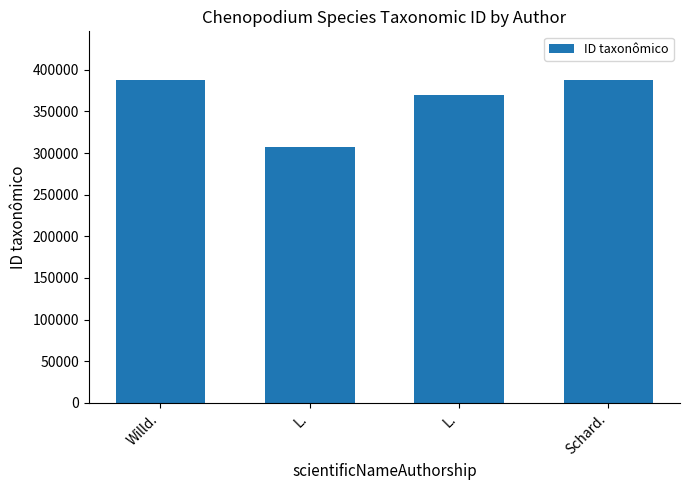

Is it true that the value at Willd. is 388057?

True